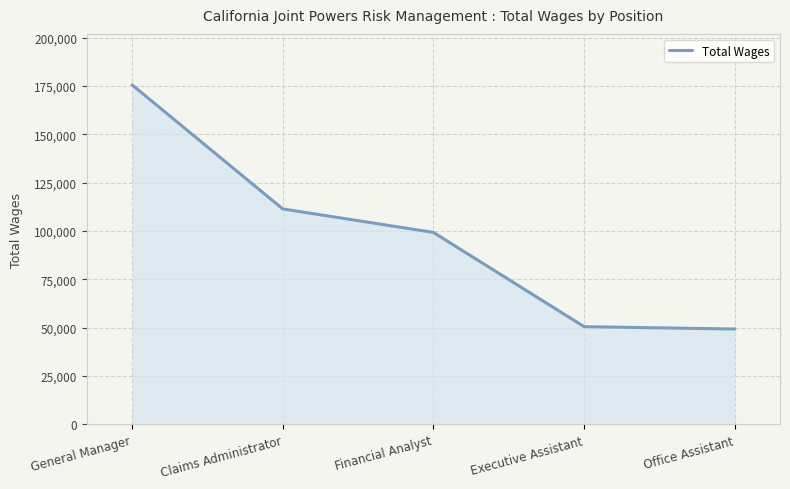

Is it true that the value at Claims Administrator is 111435?

True